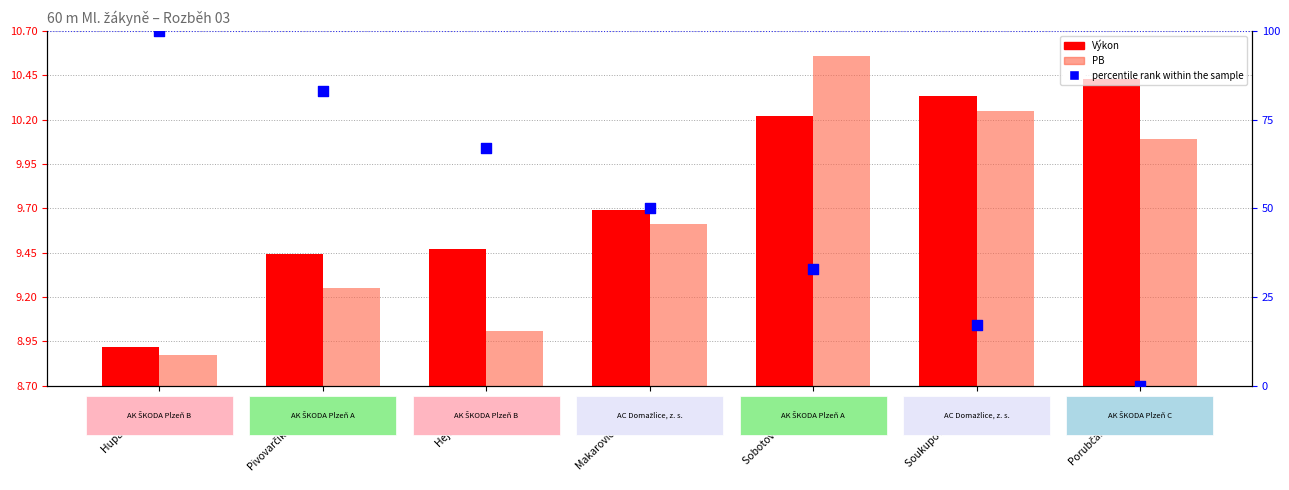

Is the value of percentile rank within the sample at Sobotová Kateřina greater than the value of Výkon at Pivovarčíková Eliška?

Yes